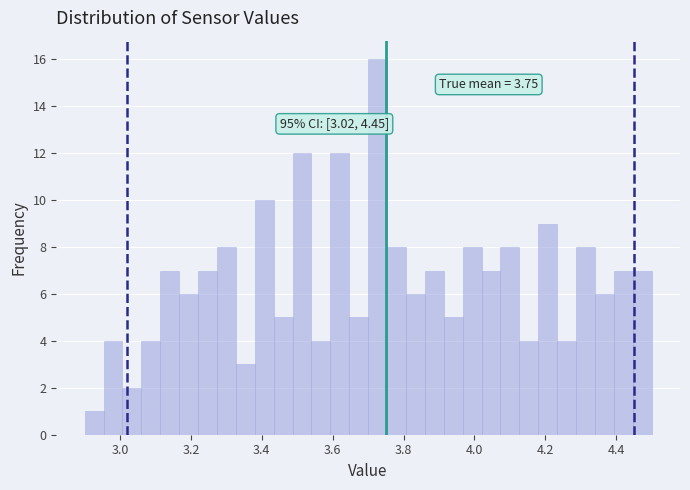

Read against the x-axis, roughly where is the centre of the tallest bar?

3.72